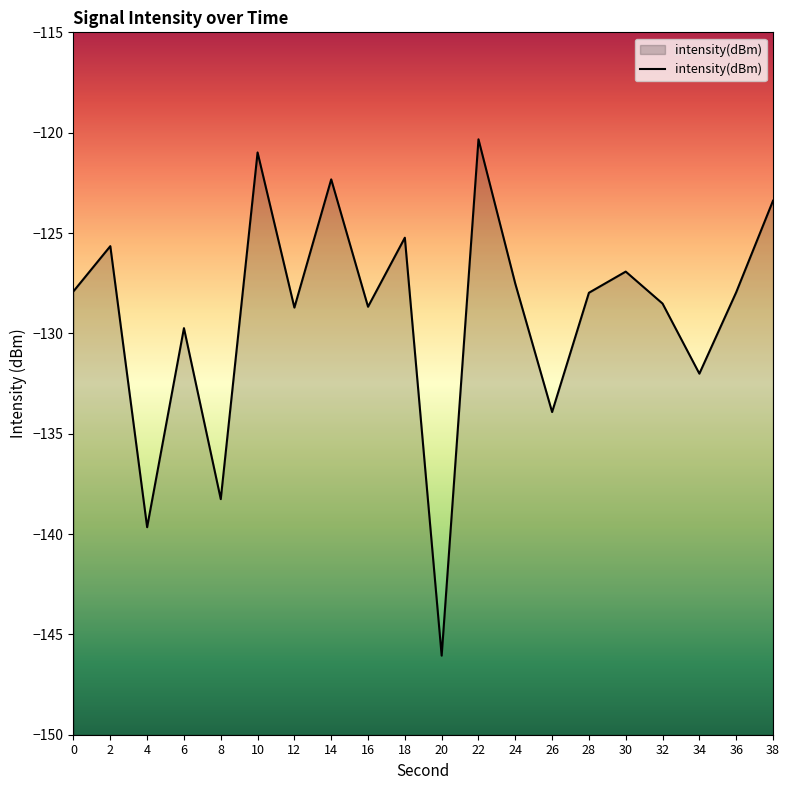

Does the chart display data point markers on the line(s)?

No